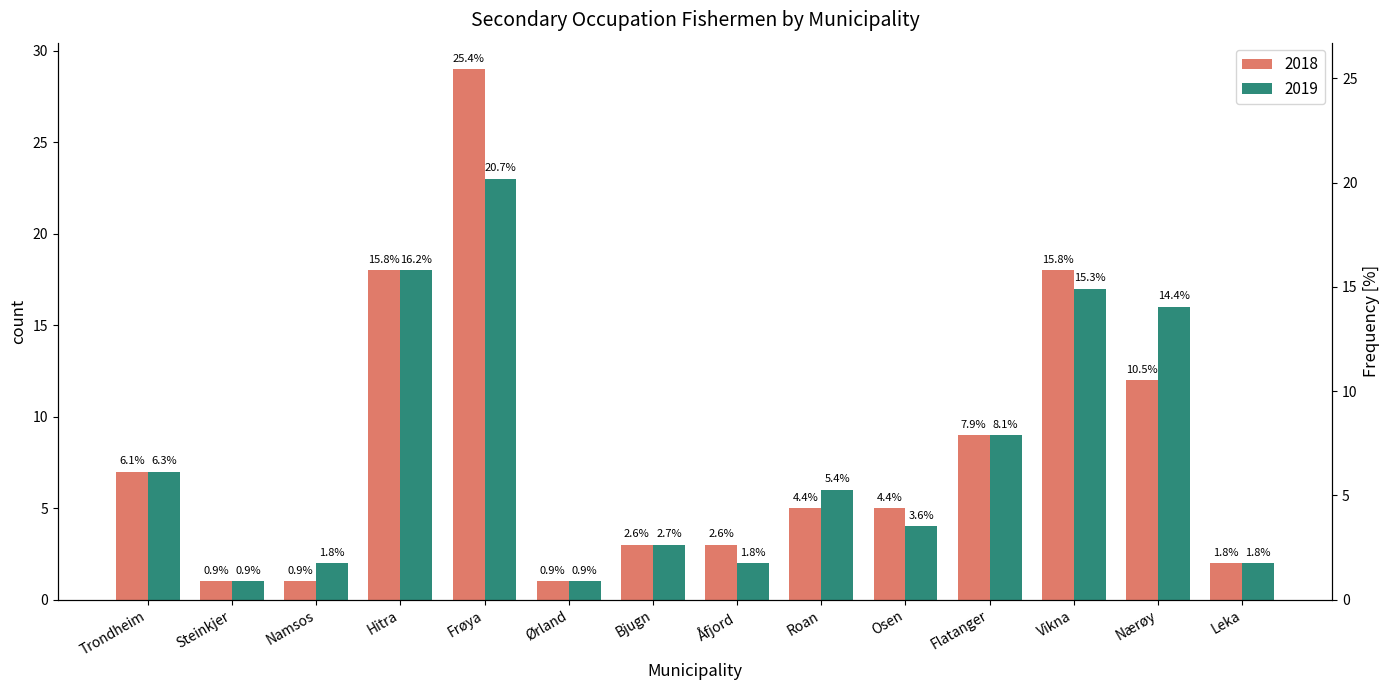

List the labels in order of 2018 value, smallest first.

Steinkjer, Namsos, Ørland, Leka, Bjugn, Åfjord, Roan, Osen, Trondheim, Flatanger, Nærøy, Hitra, Vikna, Frøya